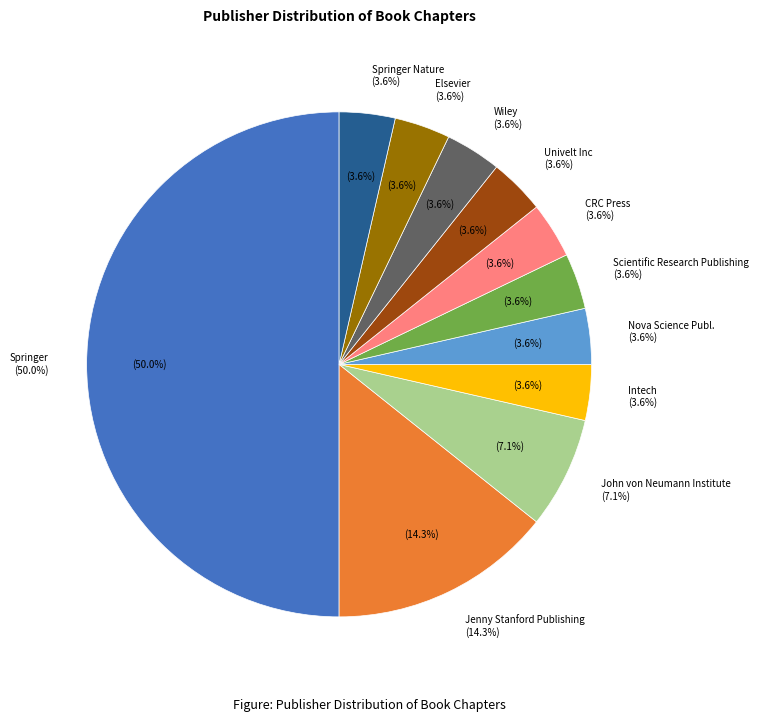

Is there any slice that represents more than half of the pie?

No